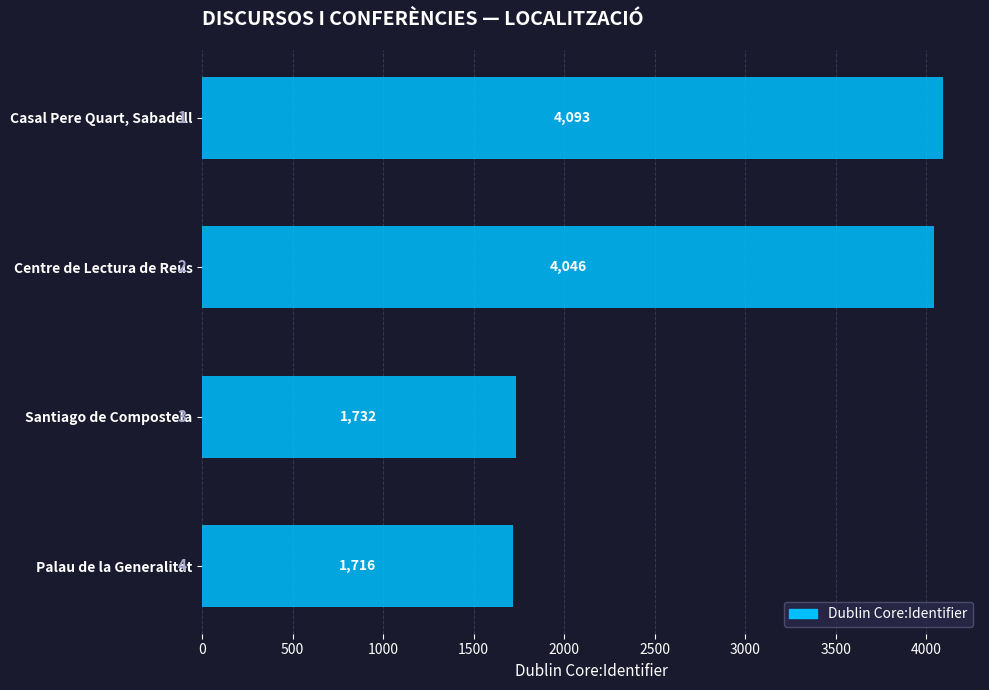

Is it true that the value at Casal Pere Quart, Sabadell is 4093?

True